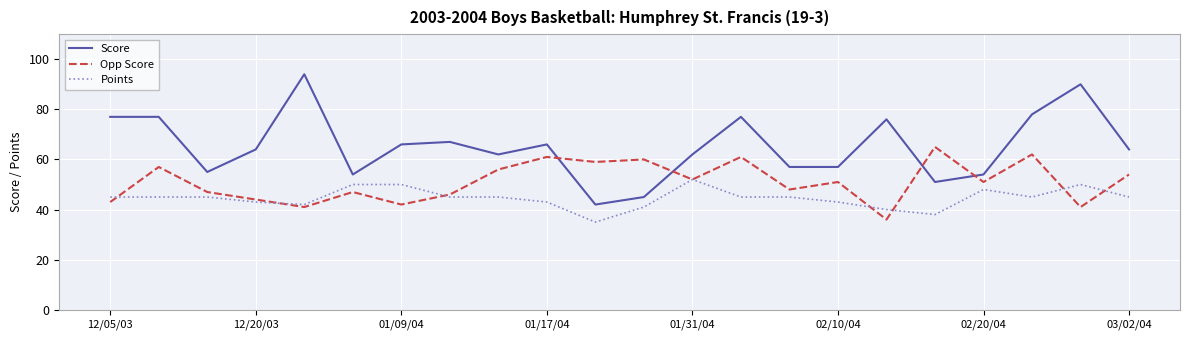

Rank the series by their average value, from lowest to highest.

Points, Opp Score, Score